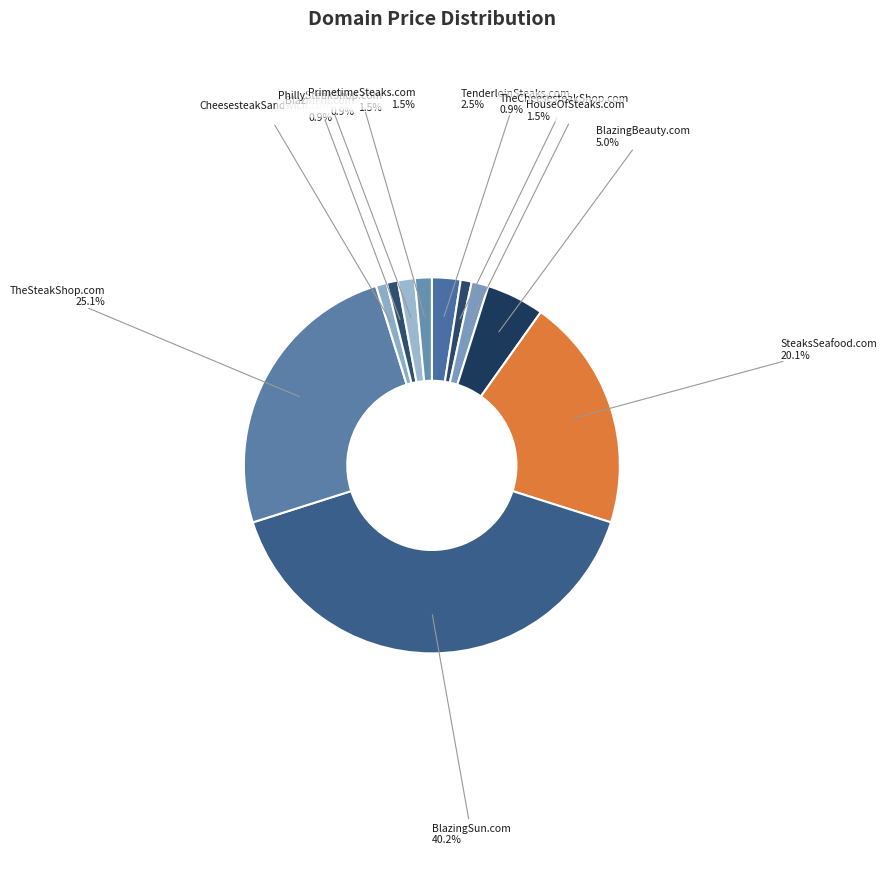

To the nearest percent, what is the combined percentage of BlazingSun.com and SteaksSeafood.com?

60%